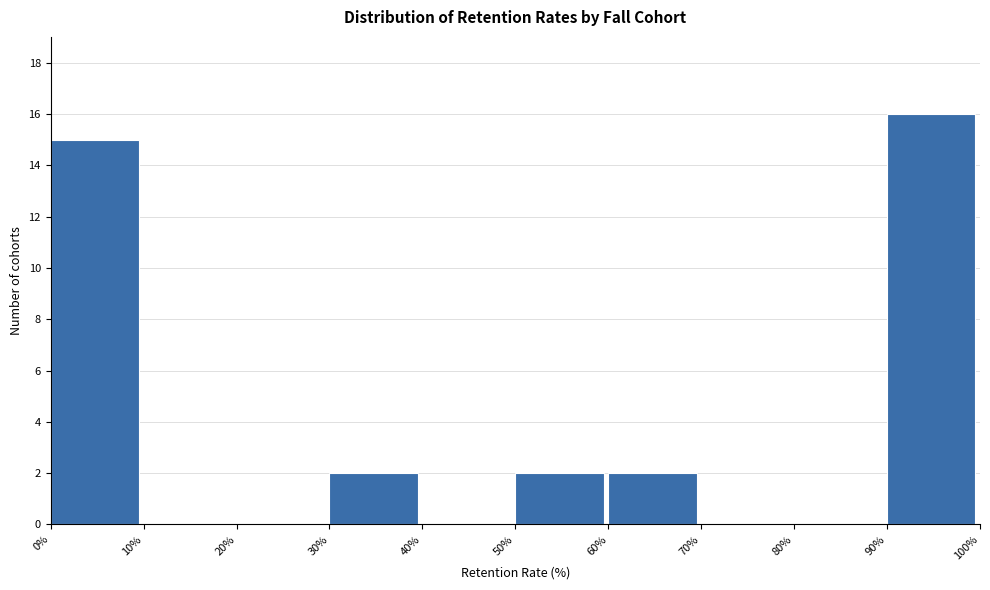

How tall is the bar that spans 50% to 60% on the x-axis? The values are not printed on the chart, so give them approximately, as read against the axis.

2